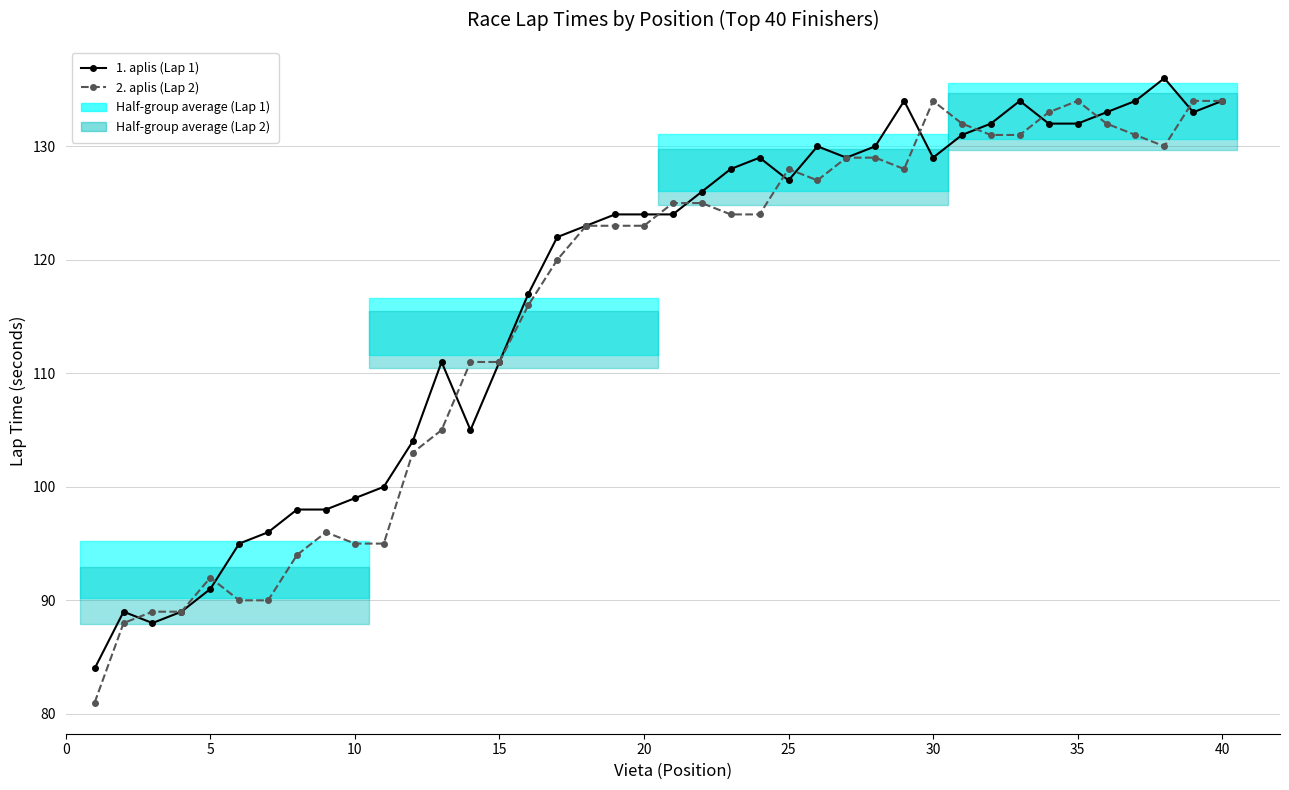

The value of 2. aplis (Lap 2) at 10 is 27. True or false?

False